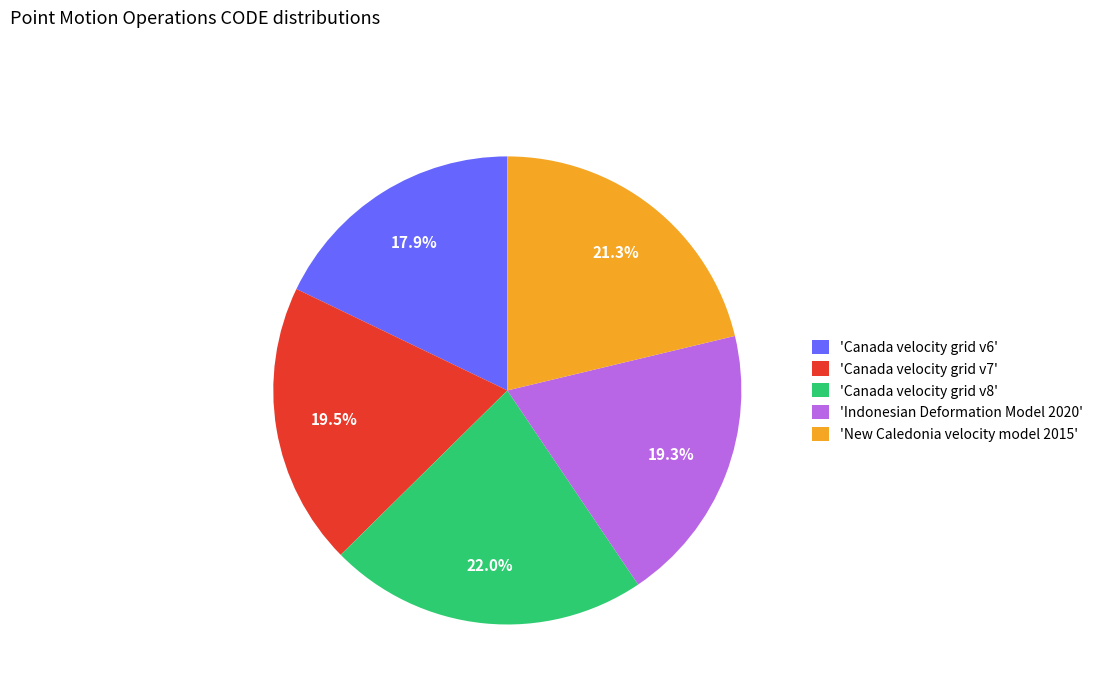

Combined, do 'Canada velocity grid v6' and 'Canada velocity grid v7' account for over 50%?

No